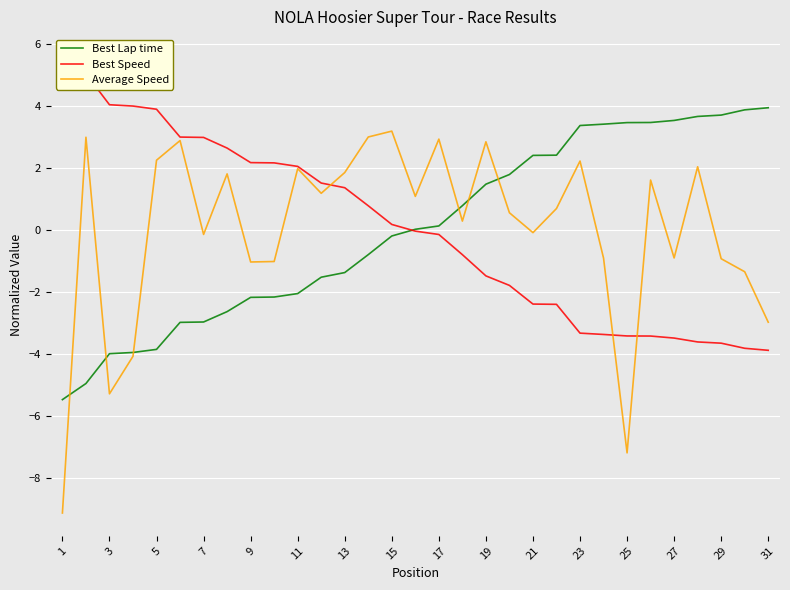

What is the lowest value of the Best Lap time series?

-5.5